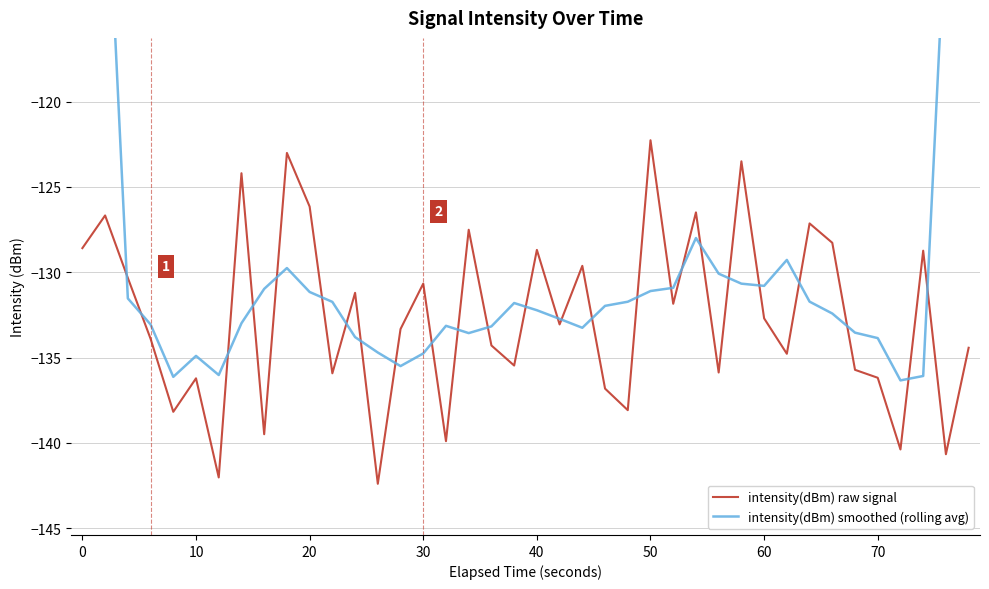

The value of intensity(dBm) smoothed (rolling avg) at 60 is -92.0. True or false?

False